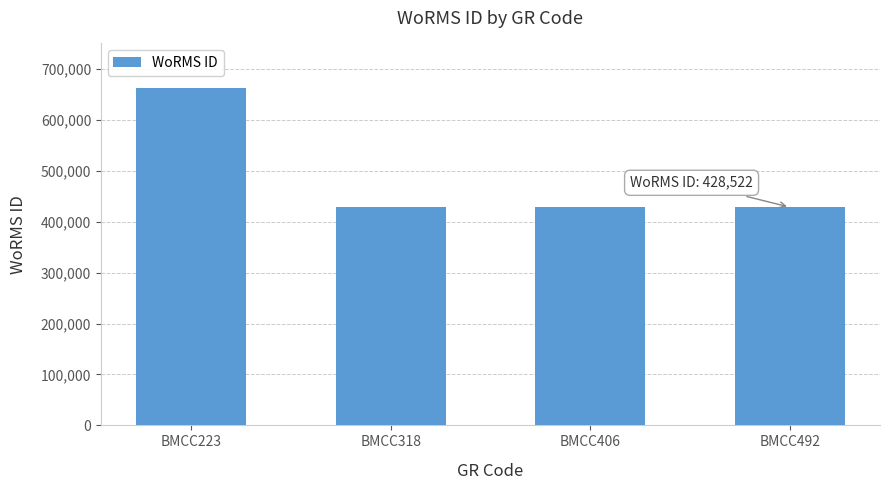

The chart shows a value of 231106 at BMCC406. True or false?

False